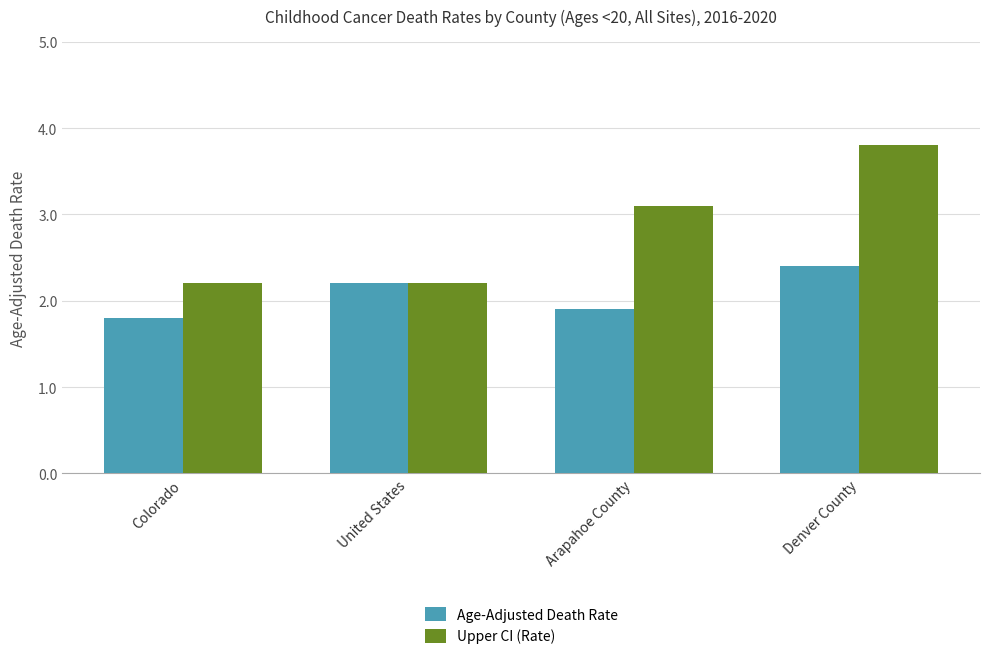

What is the smallest value displayed?

1.8